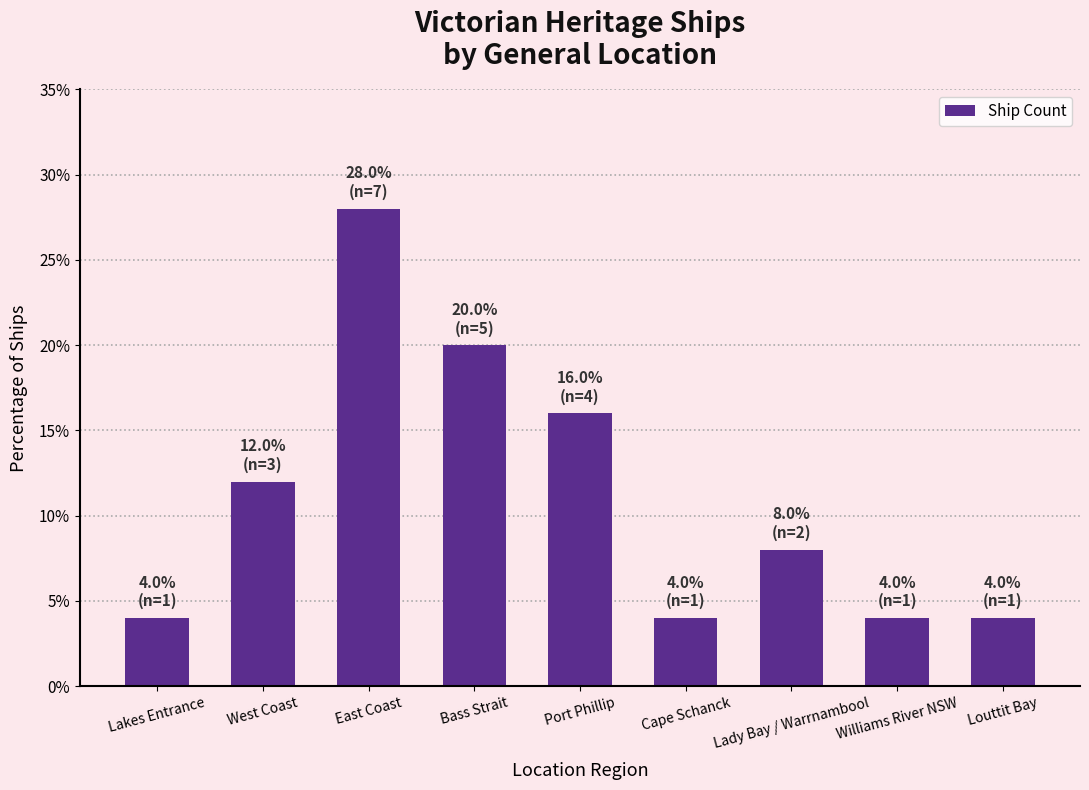

What position from the left is West Coast?

2